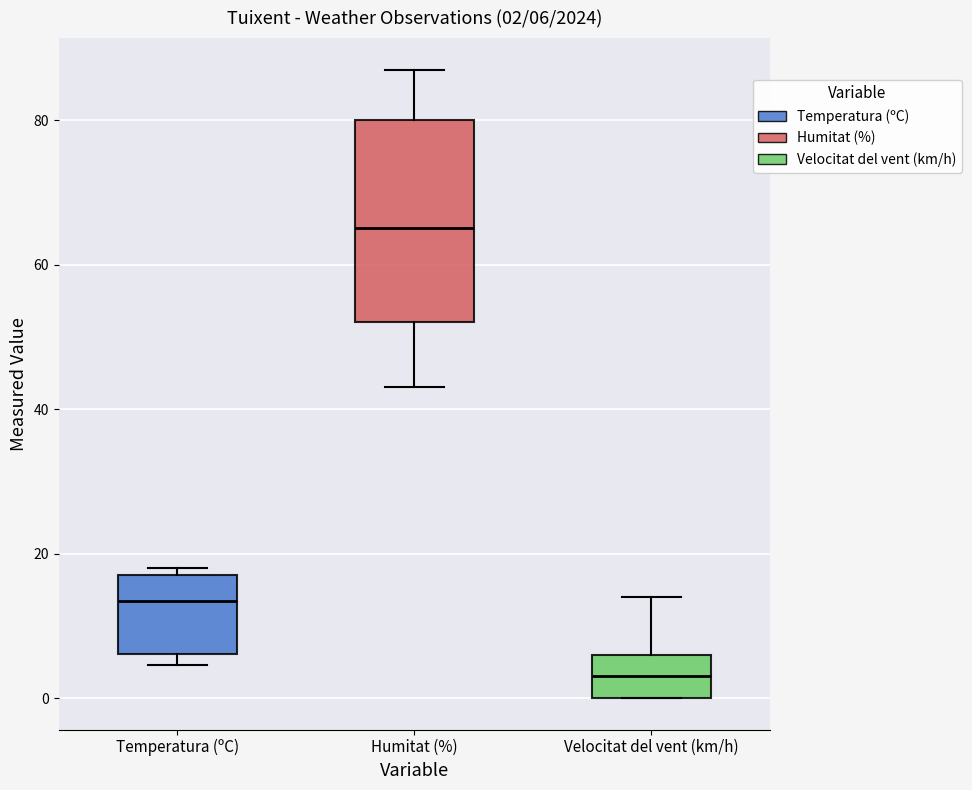

Which box is the tallest, from its lower edge to its upper edge?

Humitat (%)